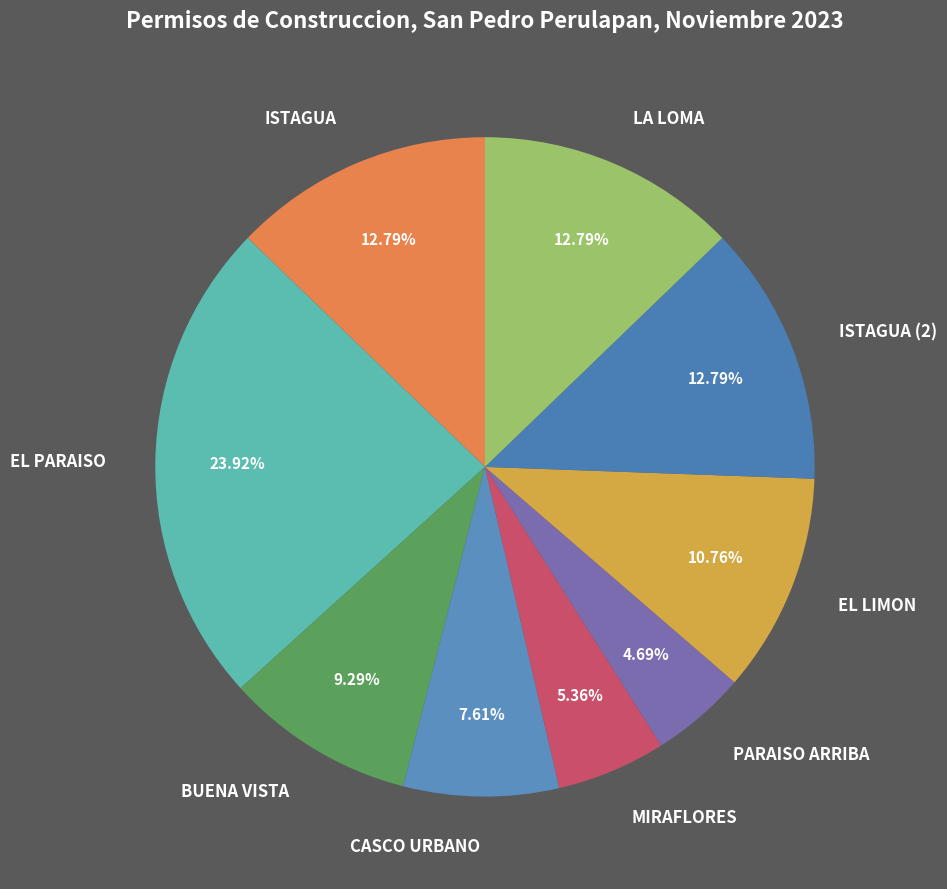

True or false: ISTAGUA (2) accounts for 22% of the total.

False